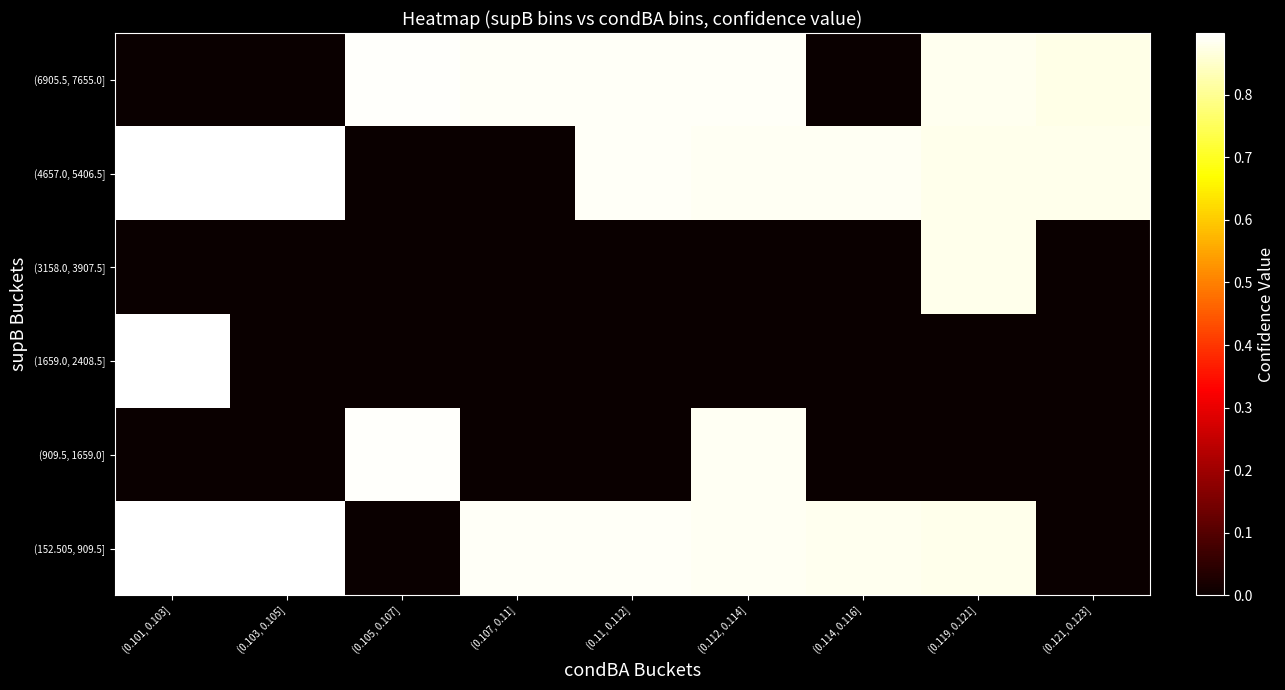

Which series has the largest range (max minus min)?

(152.505, 909.5]